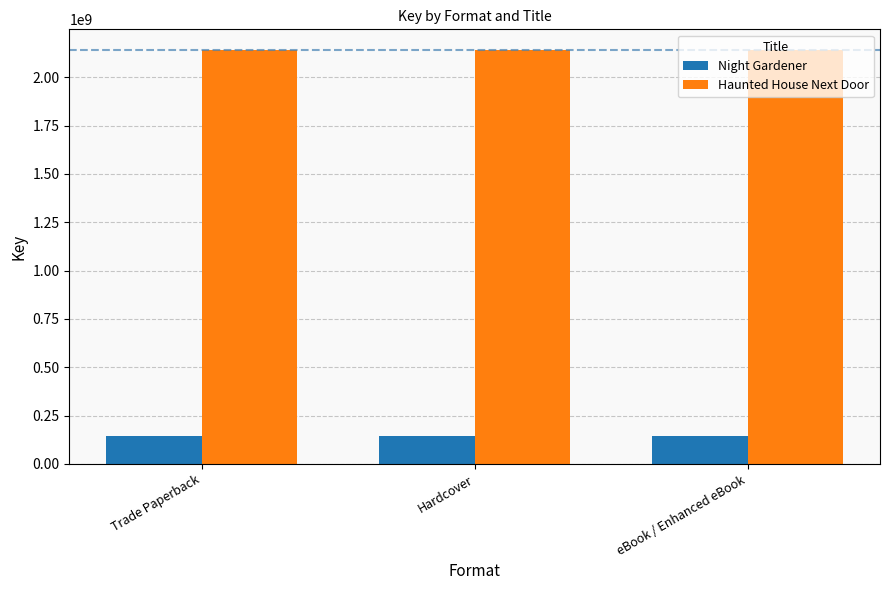

Are the bars horizontal?

No